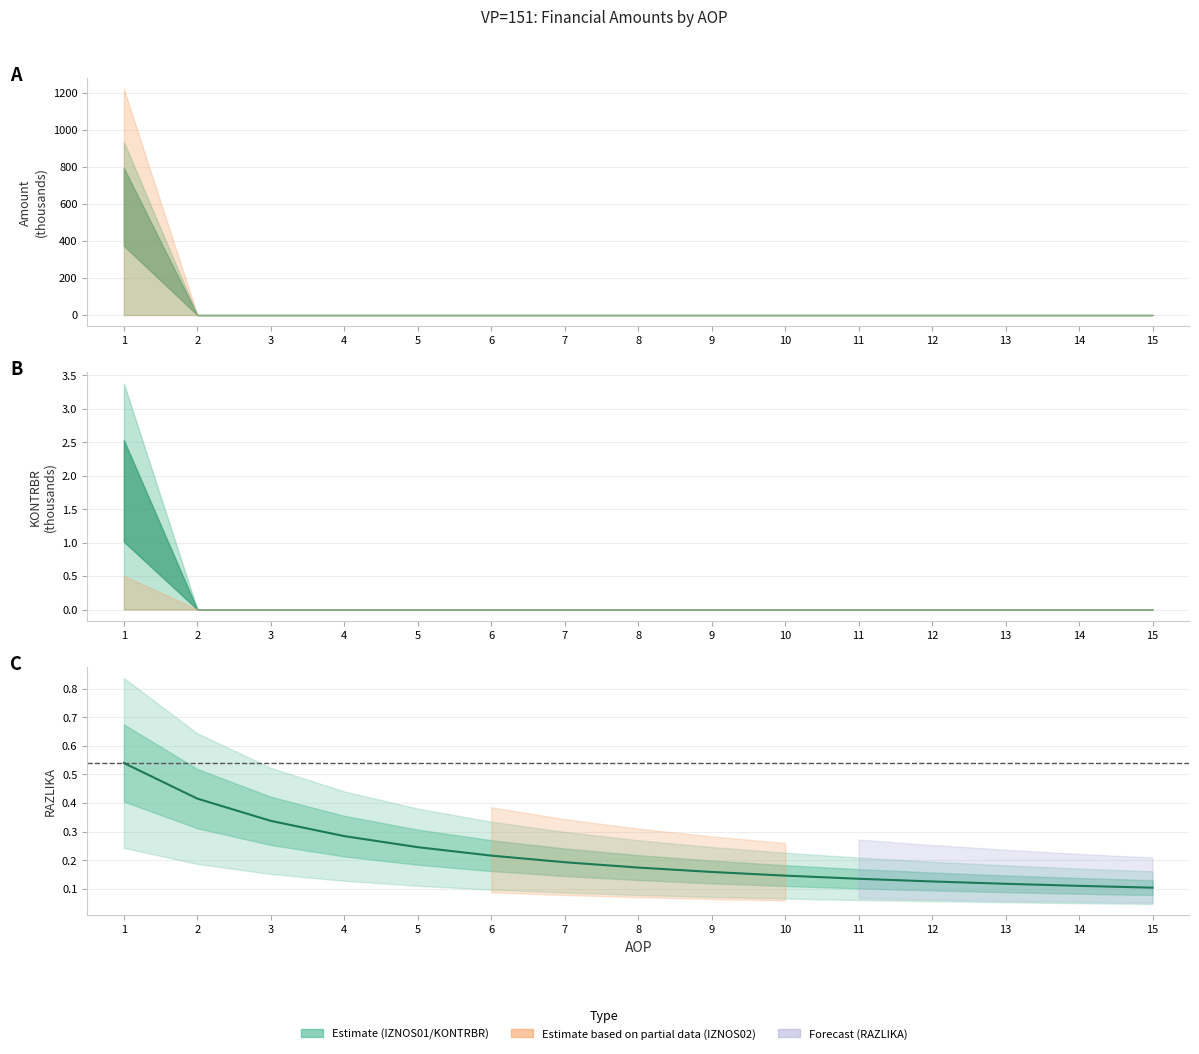

Reading left to right, extract all data points from this chart.

1=0.5	2=0.4	3=0.3	4=0.3	5=0.2	6=0.2	7=0.2	8=0.2	9=0.2	10=0.1	11=0.1	12=0.1	13=0.1	14=0.1	15=0.1